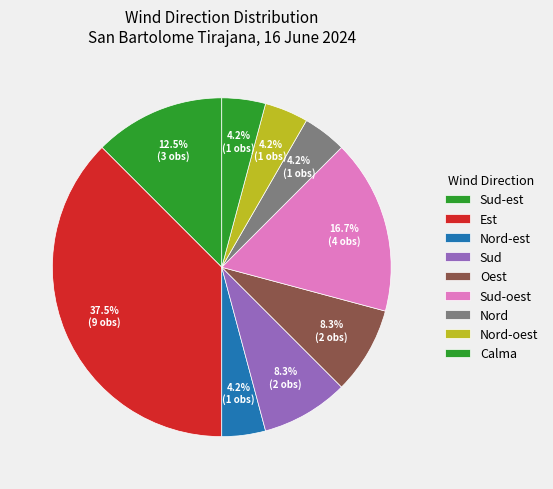

Which slice is the smallest?

Nord